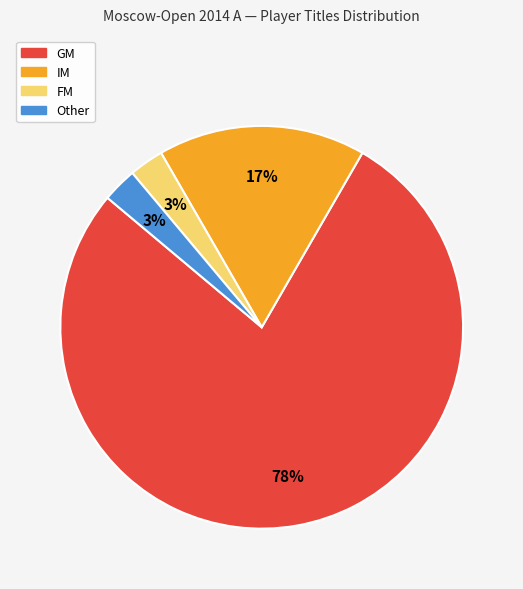

Between Other and GM, which is larger?

GM